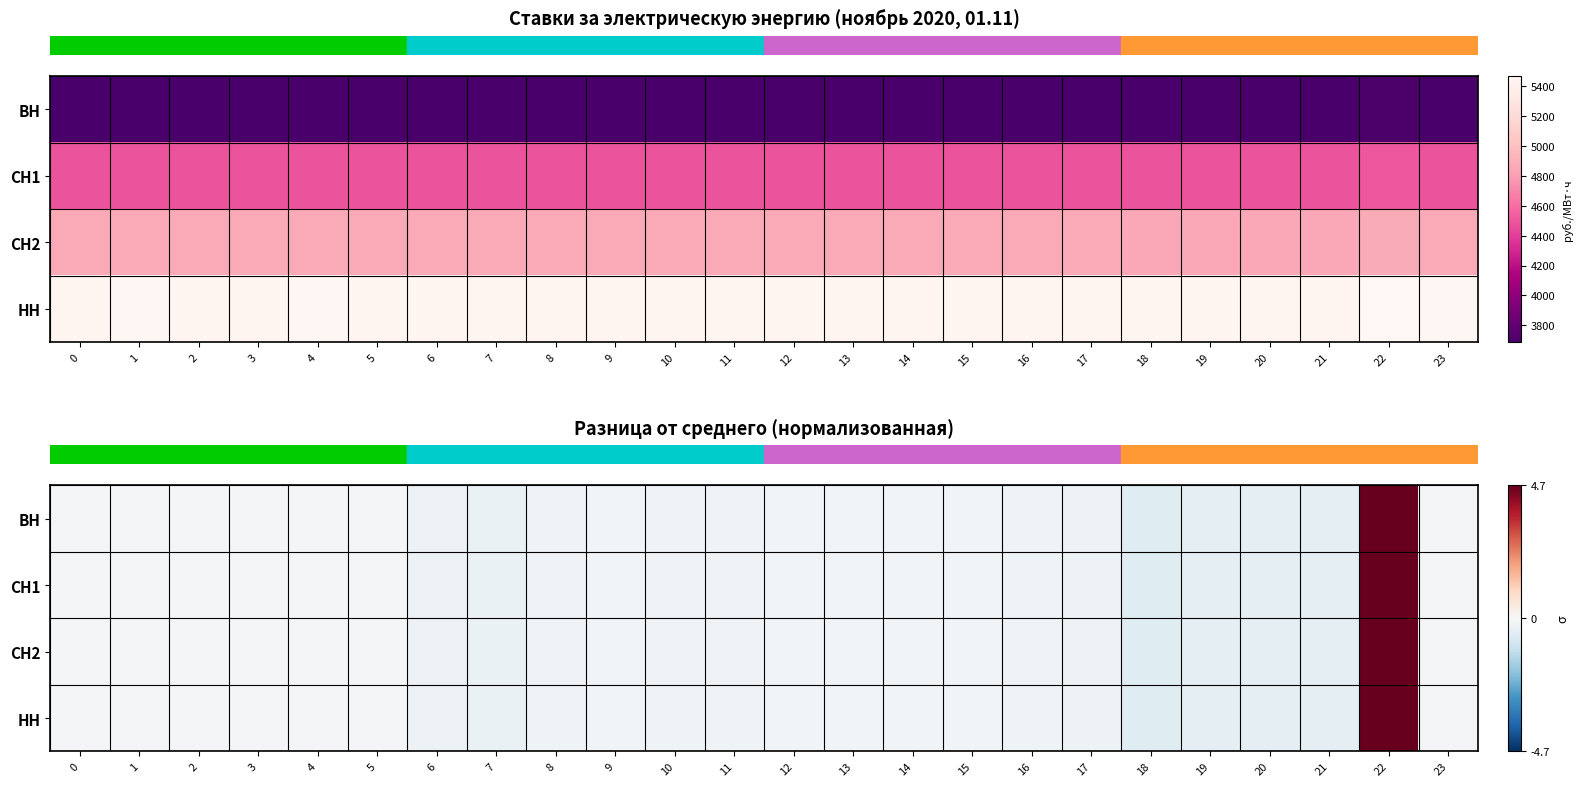

What is the difference between the row_3 values at 23 and 6?

0.2